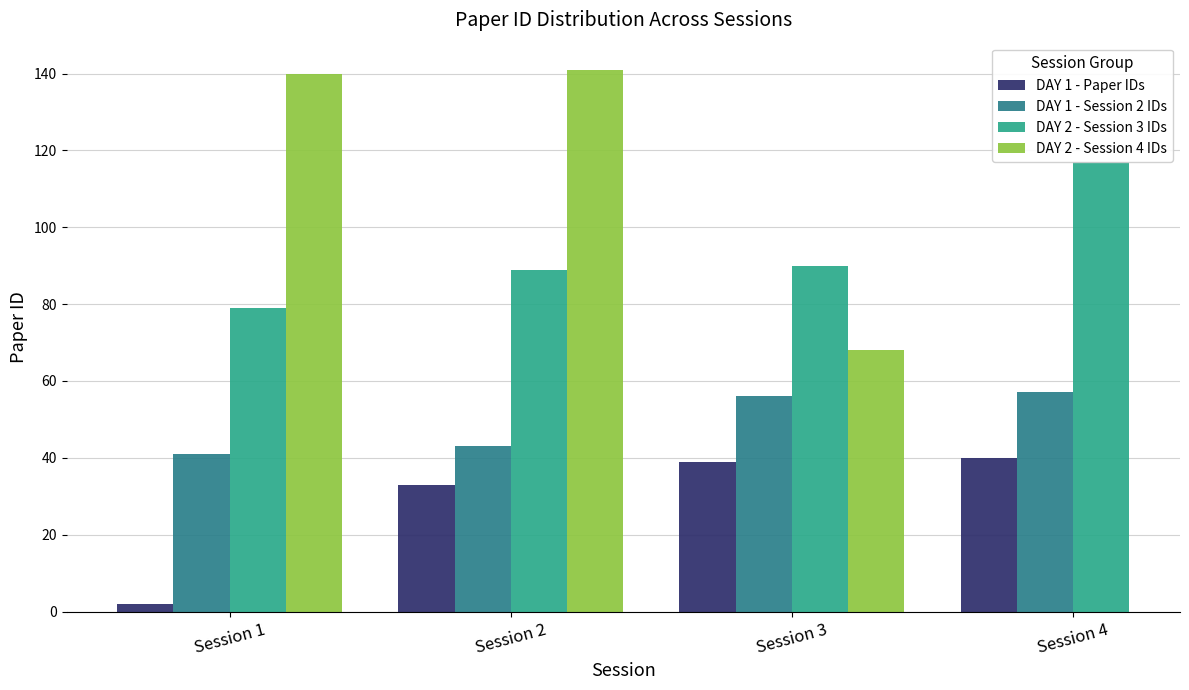

The value of DAY 1 - Session 2 IDs at Session 1 is 67.4. True or false?

False